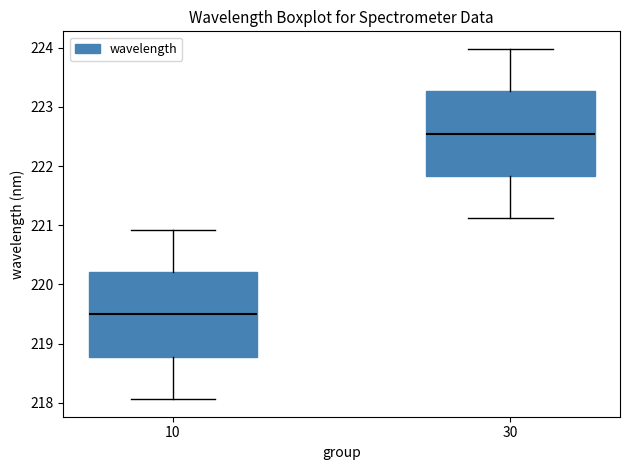

Which box's median line is the lowest?

10